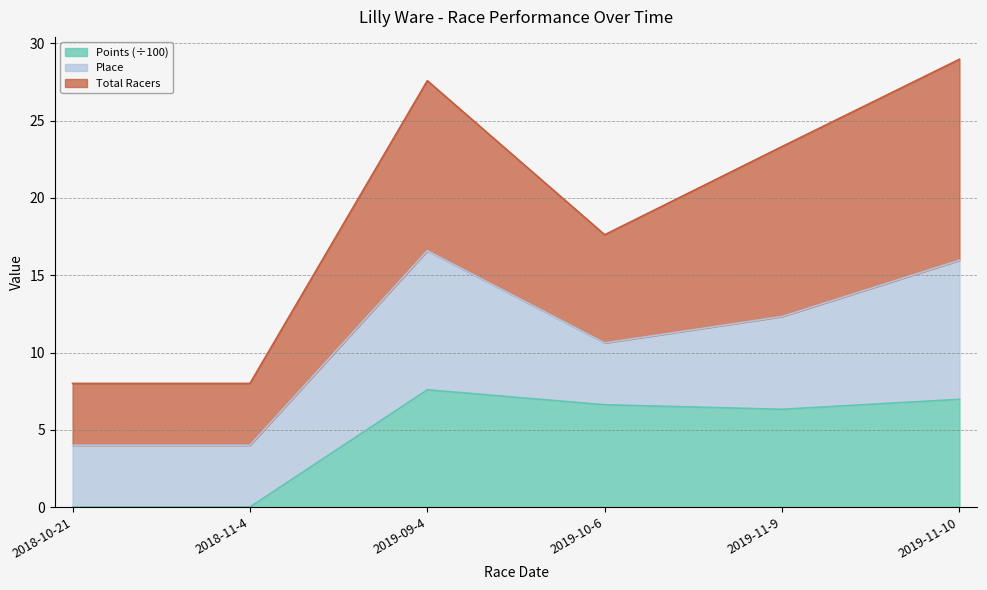

At how many categories does at least one series exceed 28?

1